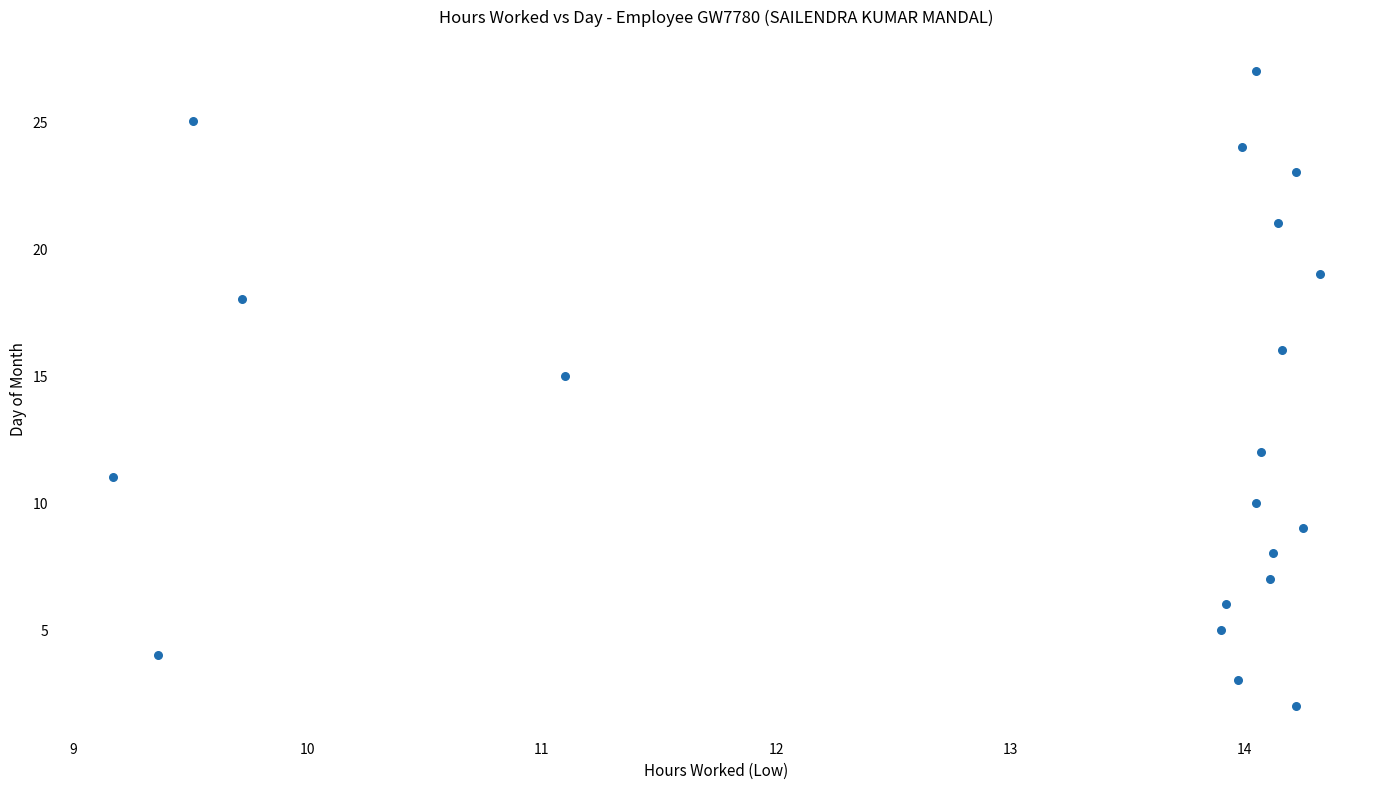

What Y value in the scatter plot is closest to 14?

15